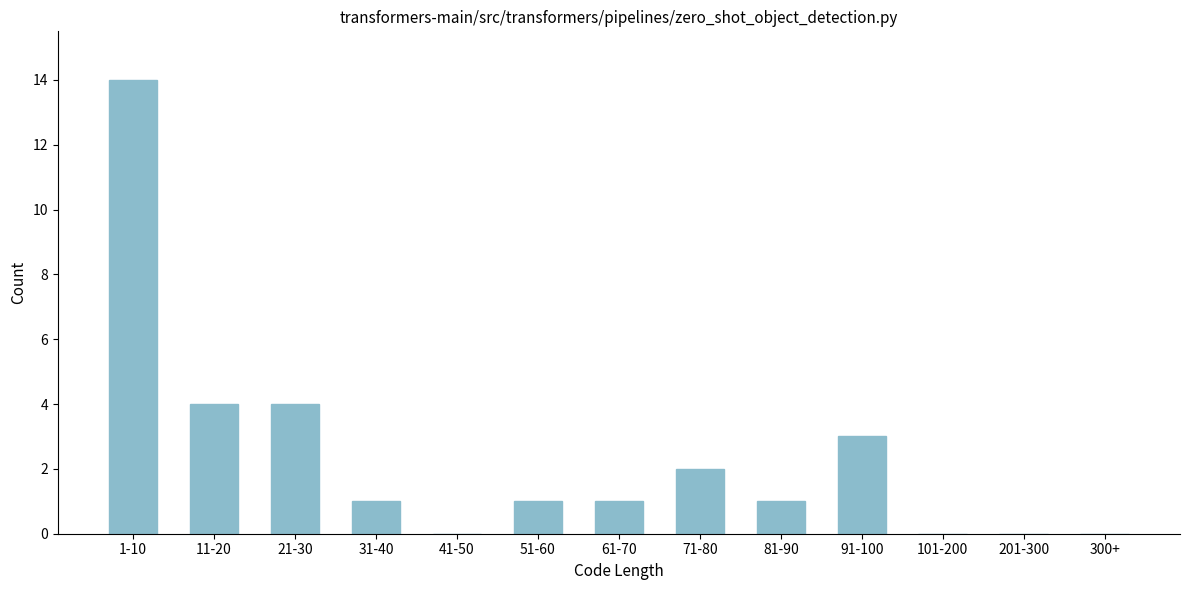

Reading left to right, extract all data points from this chart.

1-10=14	11-20=4	21-30=4	31-40=1	41-50=0	51-60=1	61-70=1	71-80=2	81-90=1	91-100=3	101-200=0	201-300=0	300+=0